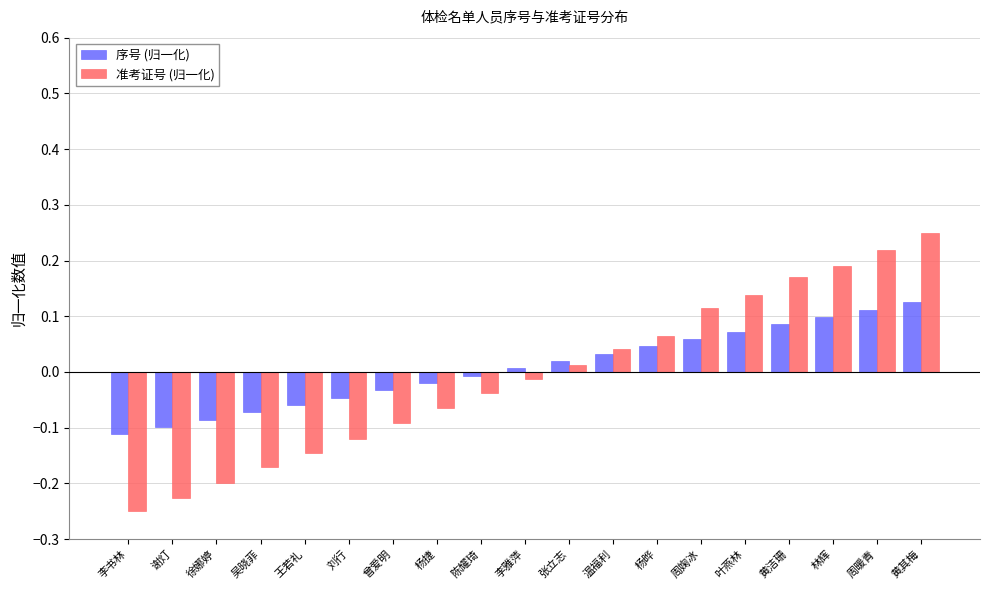

Rank the series at 王若礼 from lowest to highest value.

准考证号 (归一化), 序号 (归一化)